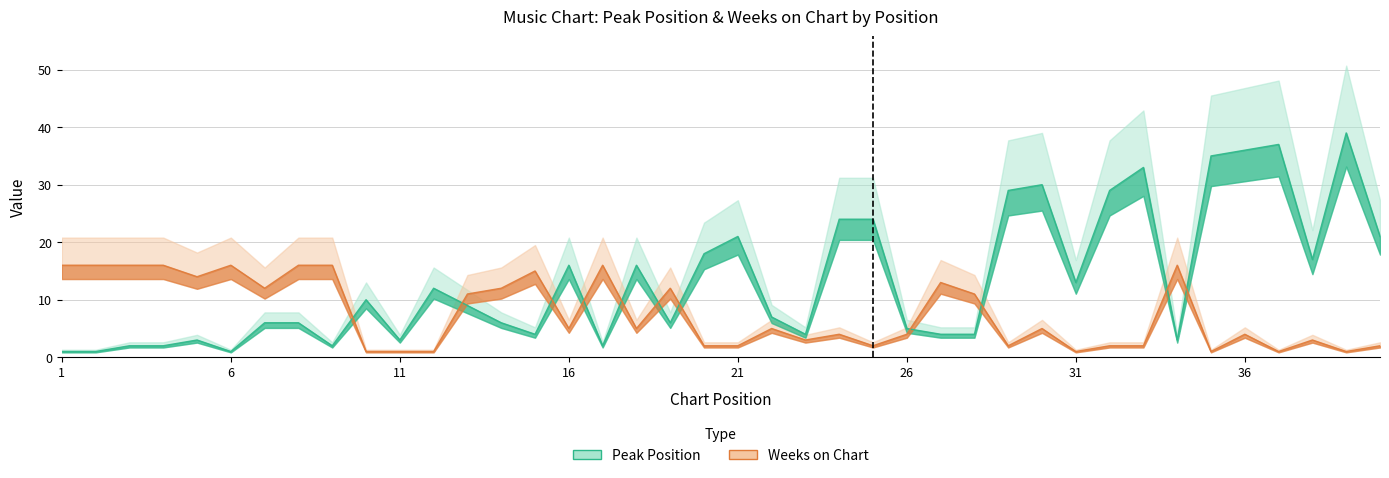

At which label is Weeks on Chart closest to 8?

13